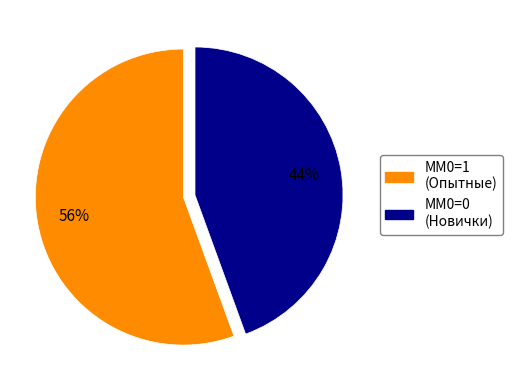

Is it true that MM0=0 (Новички) is 44% of the pie?

True